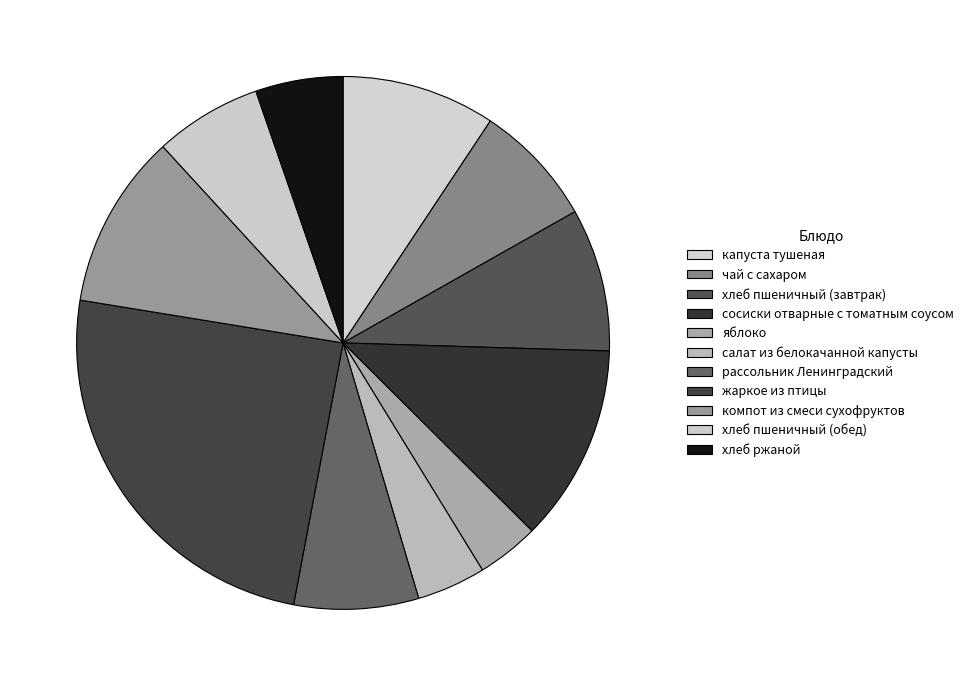

Which slice is the smallest?

яблоко